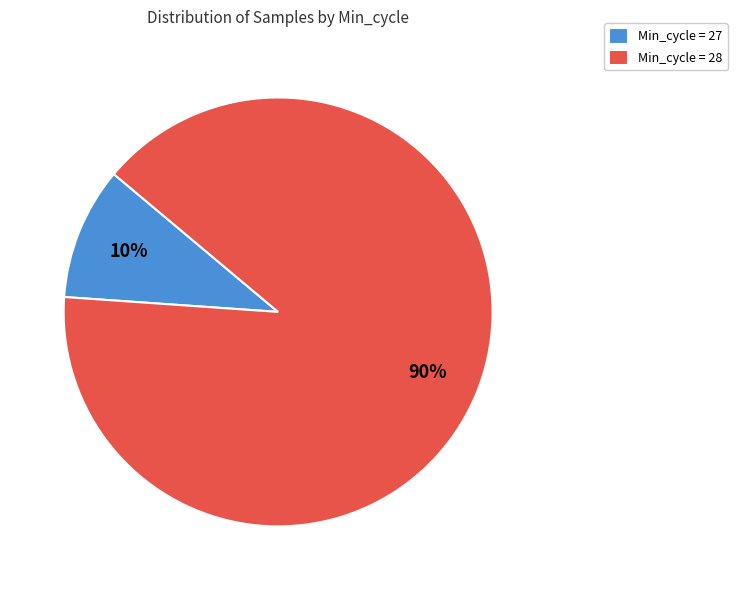

Is there any slice that represents more than half of the pie?

Yes